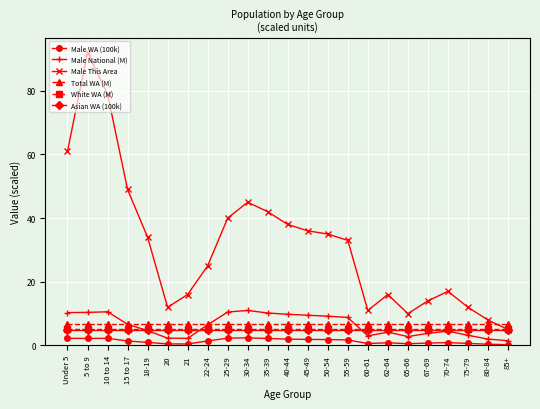

What is the total value across all series at 5 to 9?

121.3